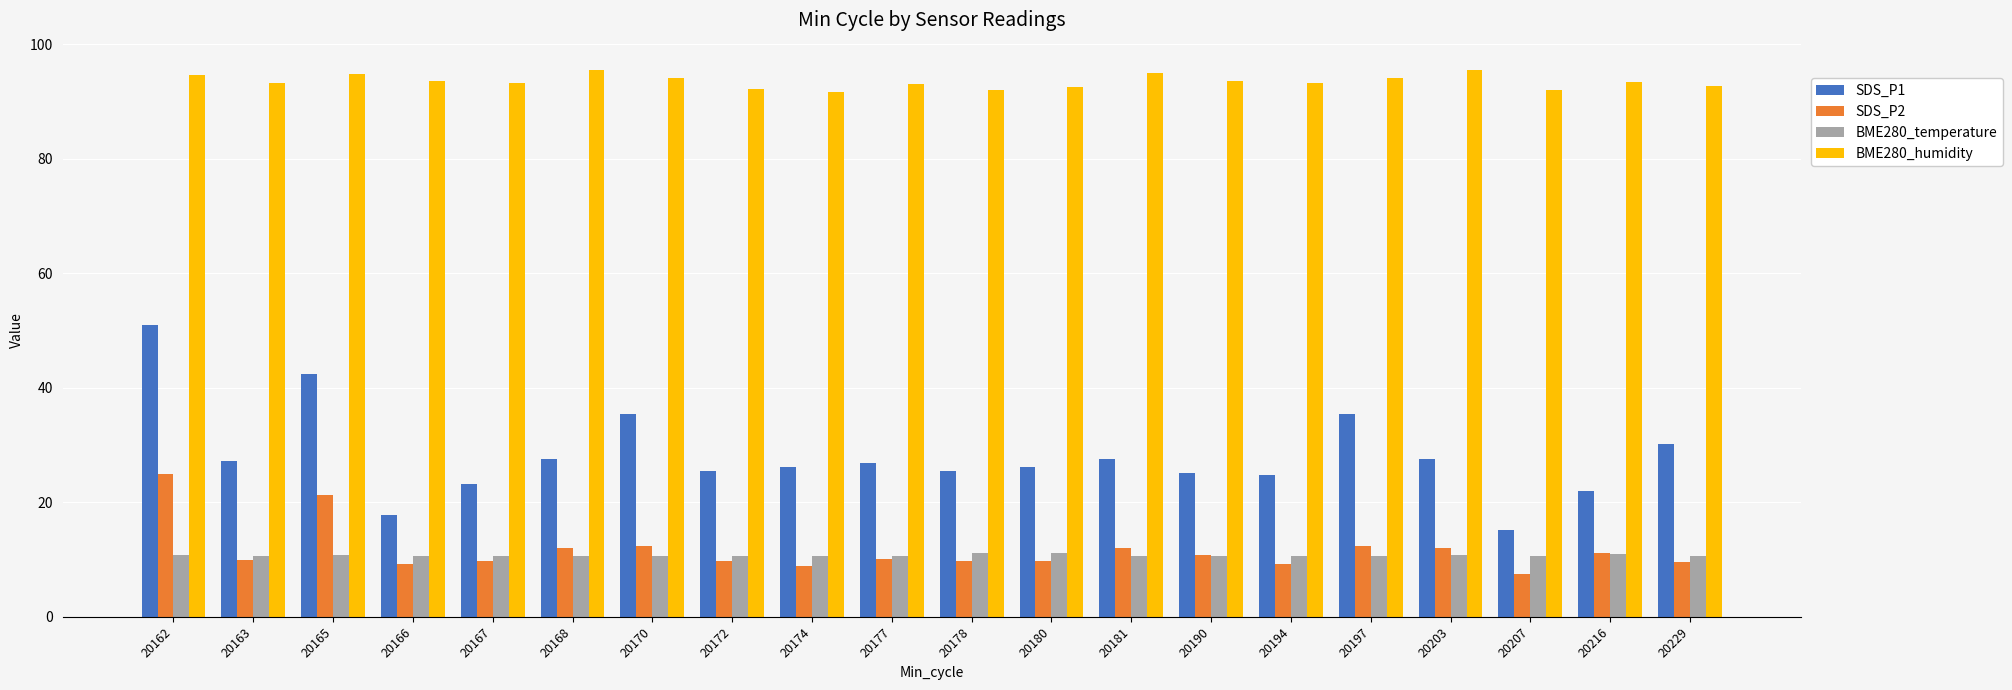

What is the sum of the BME280_humidity values at 20163 and 20168?

188.7